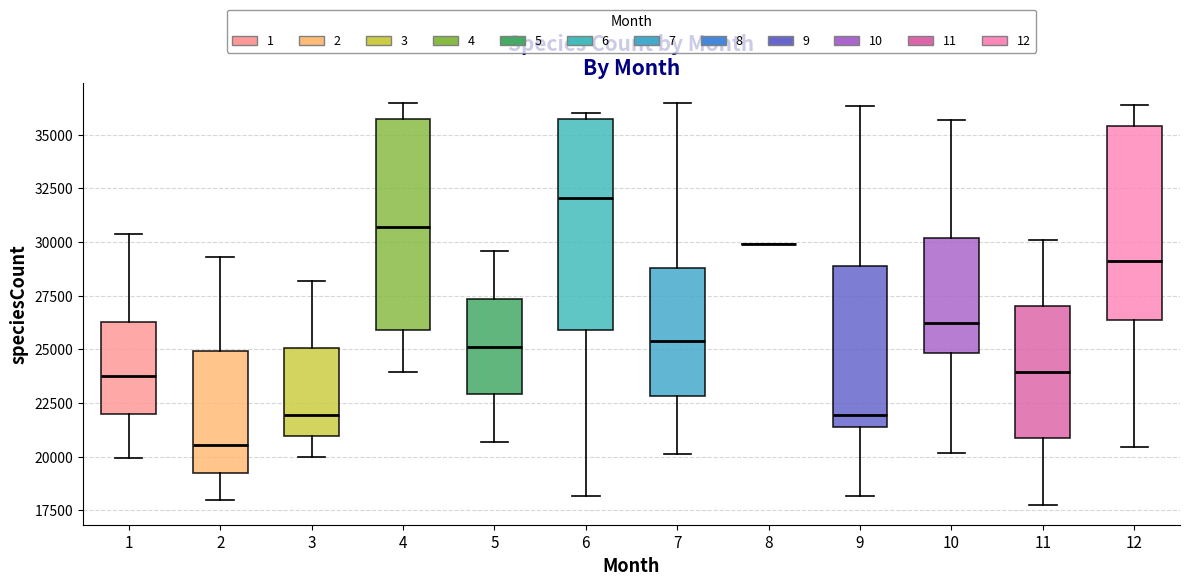

Where is the lower edge of the box at x = 11 on the y-axis? The values are not printed on the chart, so give them approximately, as read against the axis.

21000